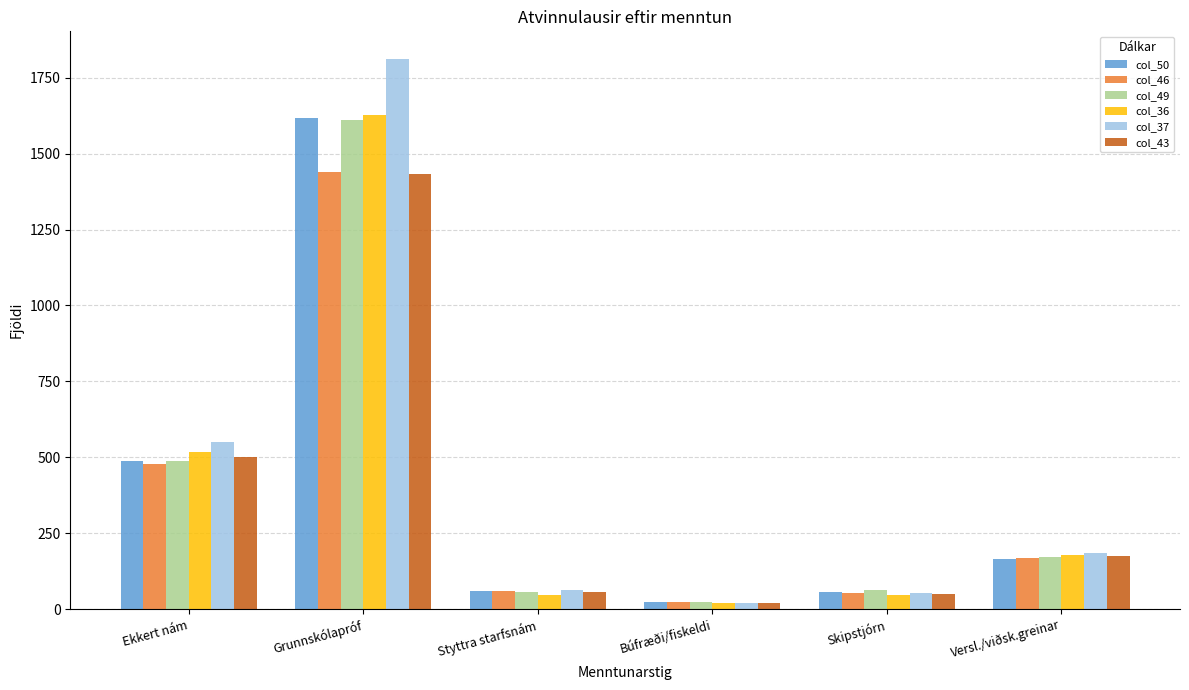

What is the label of the 4th bar from the right?

Styttra starfsnám